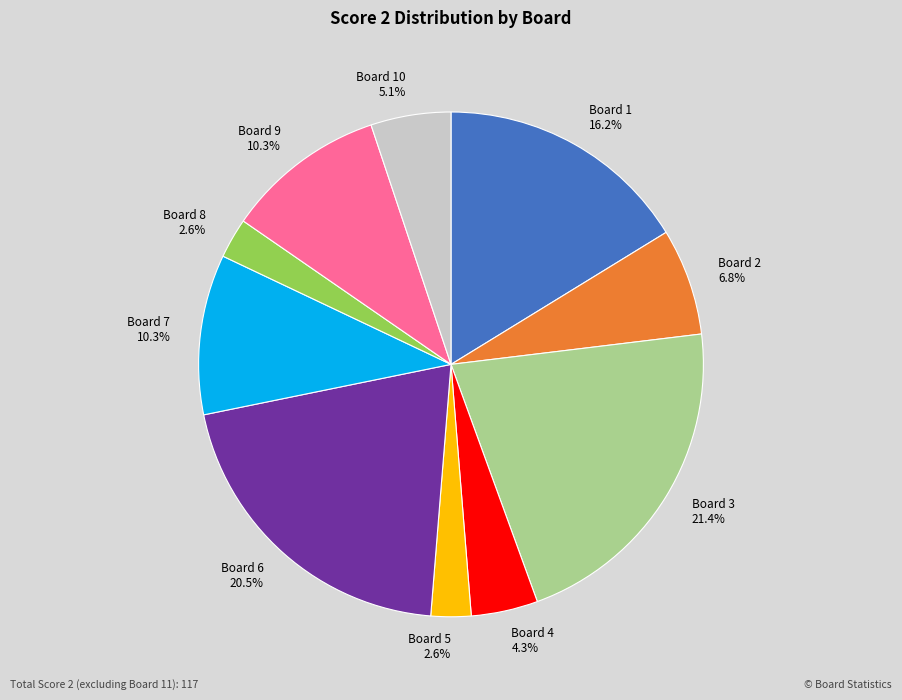

What is the largest slice in the pie chart?

Board 3 21.4%